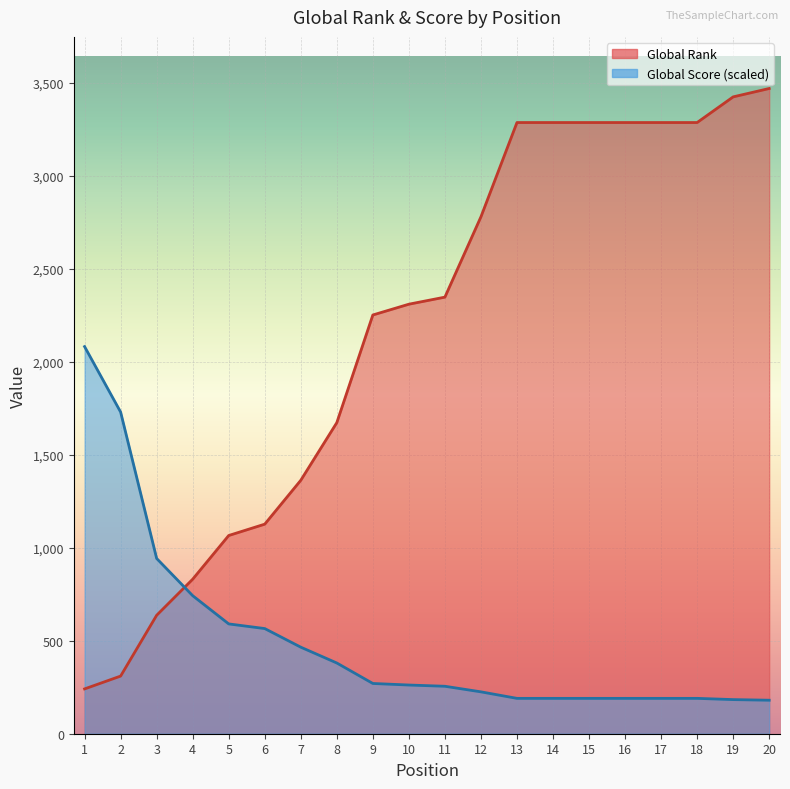

What are all the series names shown in the legend?

Global Rank, Global Score